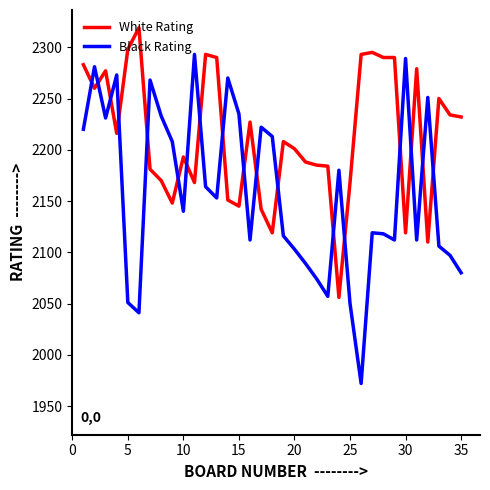

What is the difference between the maximum and minimum values in the White Rating series?

263